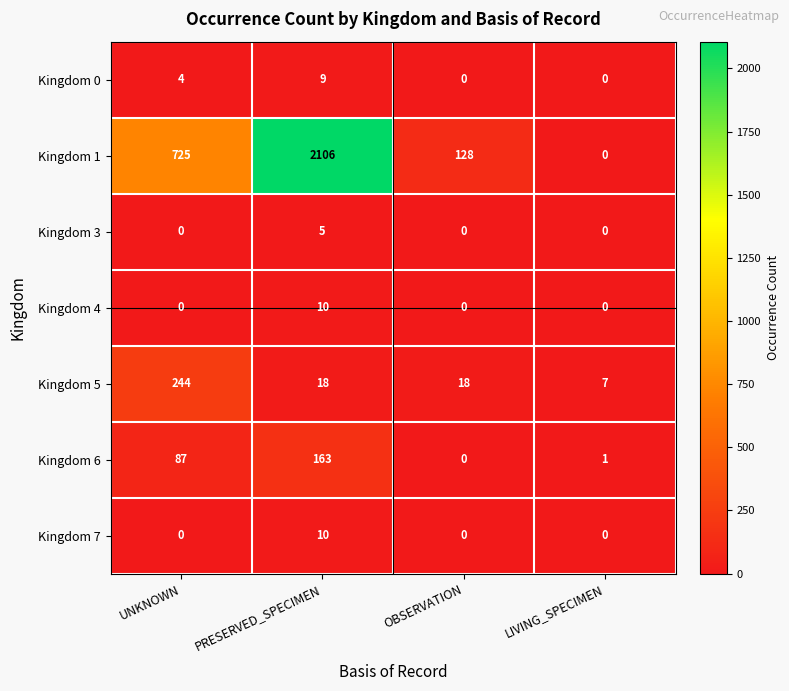

The value of Kingdom 1 at UNKNOWN is 342. True or false?

False